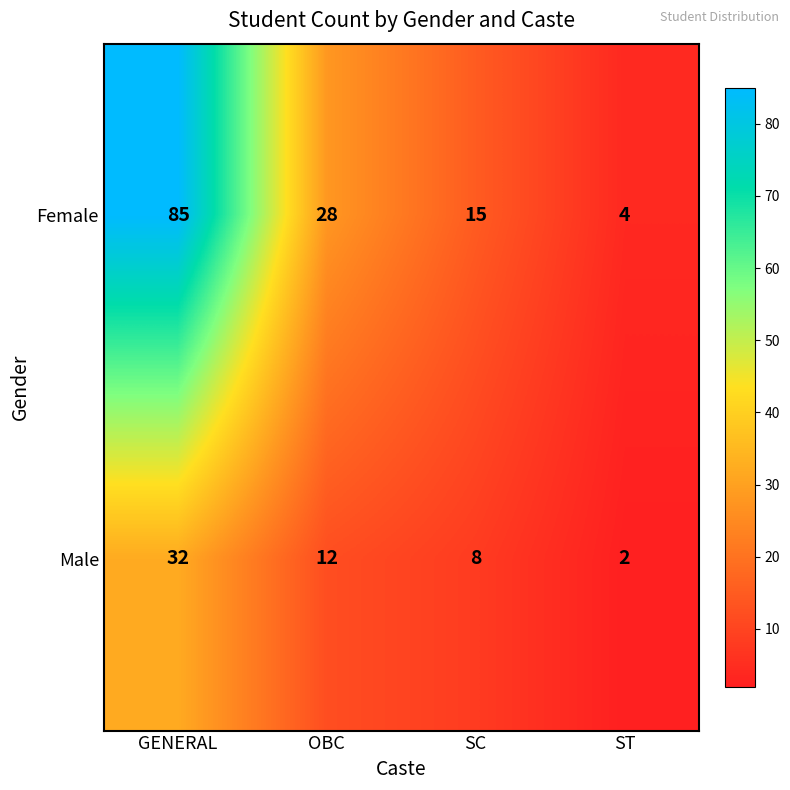

How many categories are shown in the chart?

4